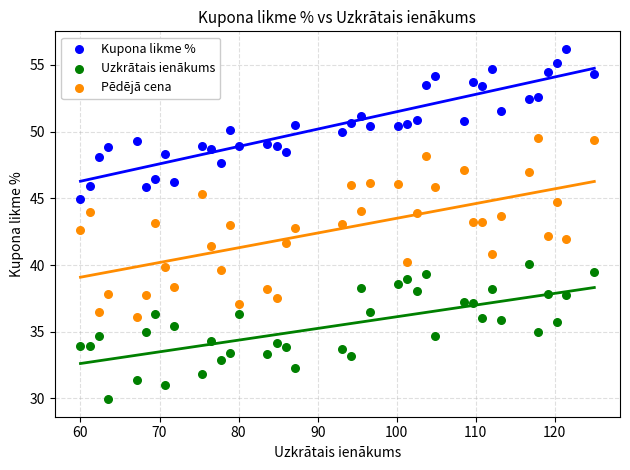

Which series contains the lowest Y value?

Uzkrātais ienākums